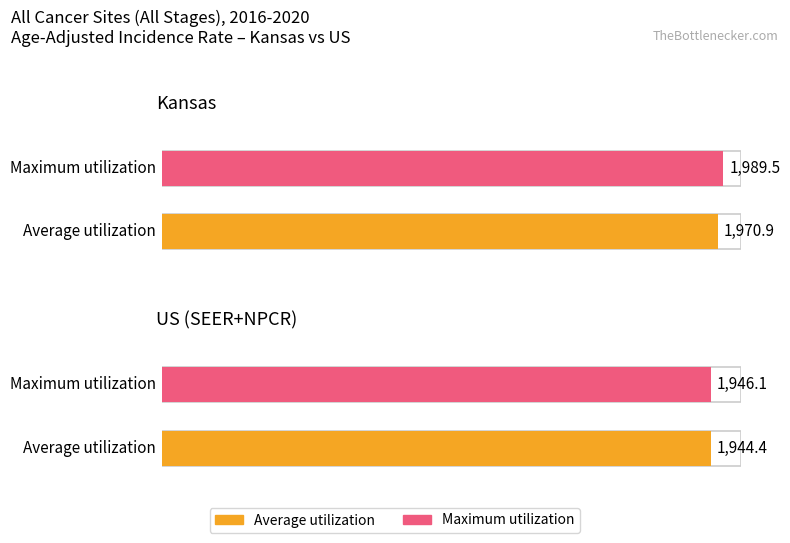

Does the chart contain any negative values?

No